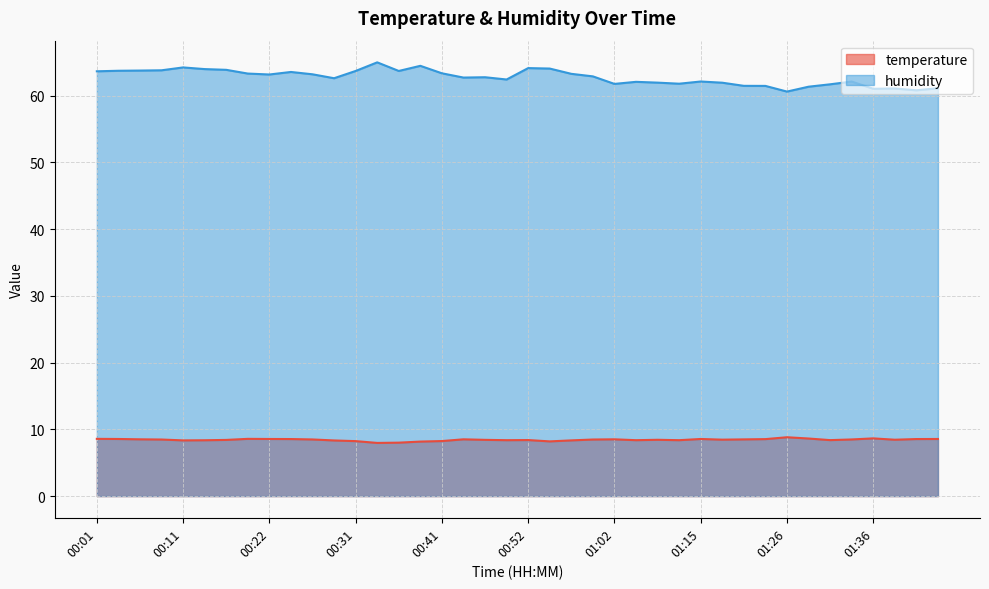

How many categories are shown in the chart?

40